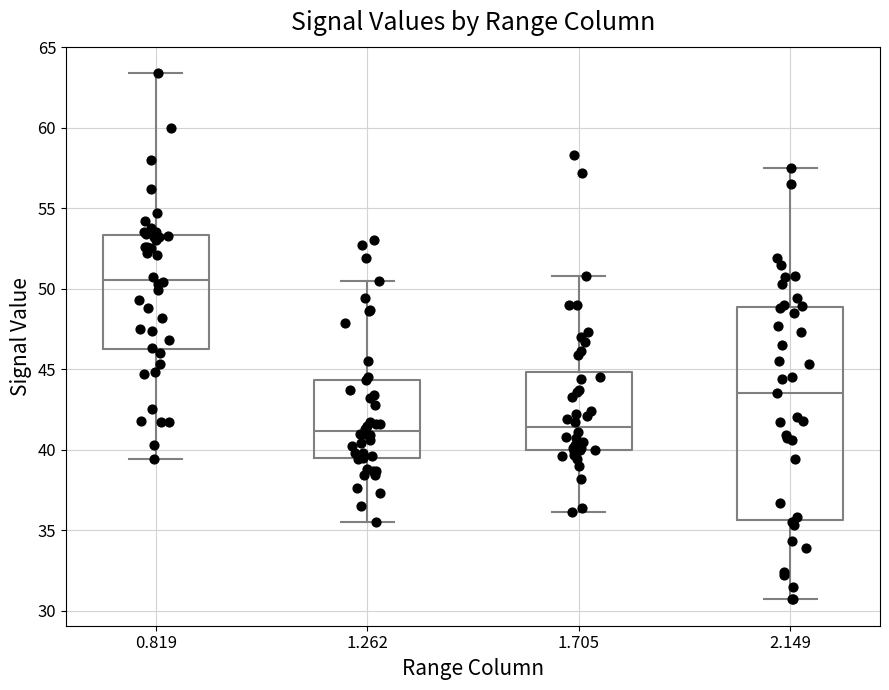

Reading left to right, read every box against the y-axis: the position of its median line, the range the box covers, and the ends of its whiskers. The values are not printed on the chart, so give them approximately, as read against the axis.

0.819: median 50.5, box 46.0 to 53.5, whiskers 39.5 to 63.5
1.262: median 41.0, box 39.5 to 44.5, whiskers 35.5 to 50.5
1.705: median 41.5, box 40.0 to 45.0, whiskers 36.0 to 51.0
2.149: median 43.5, box 35.5 to 49.0, whiskers 30.5 to 57.5